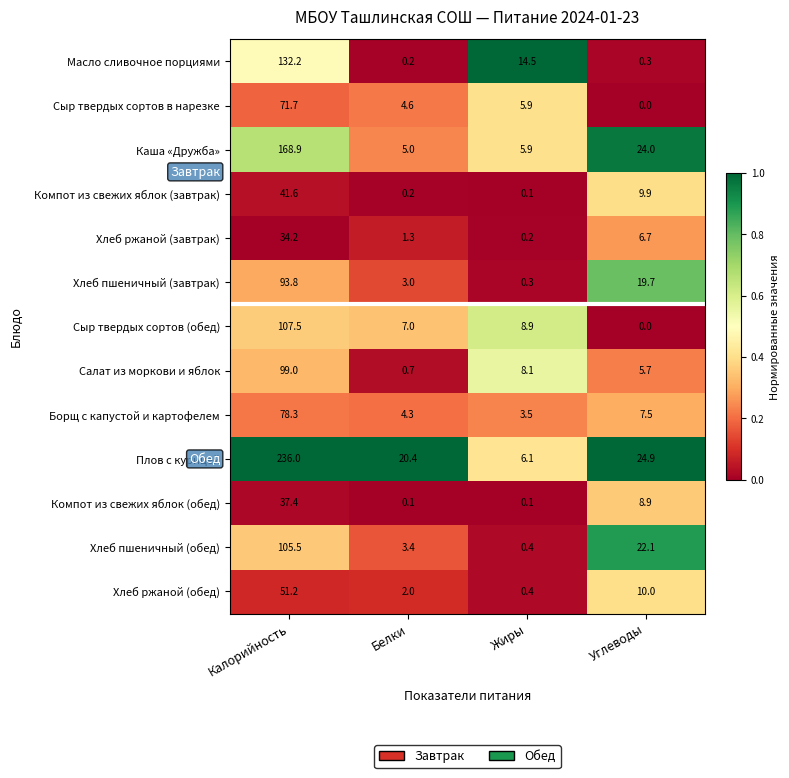

List the series in order of their peak value, highest first.

Плов с курицей, Каша «Дружба», Масло сливочное порциями, Сыр твердых сортов (обед), Хлеб пшеничный (обед), Салат из моркови и яблок, Хлеб пшеничный (завтрак), Борщ с капустой и картофелем, Сыр твердых сортов в нарезке, Хлеб ржаной (обед), Компот из свежих яблок (завтрак), Компот из свежих яблок (обед), Хлеб ржаной (завтрак)